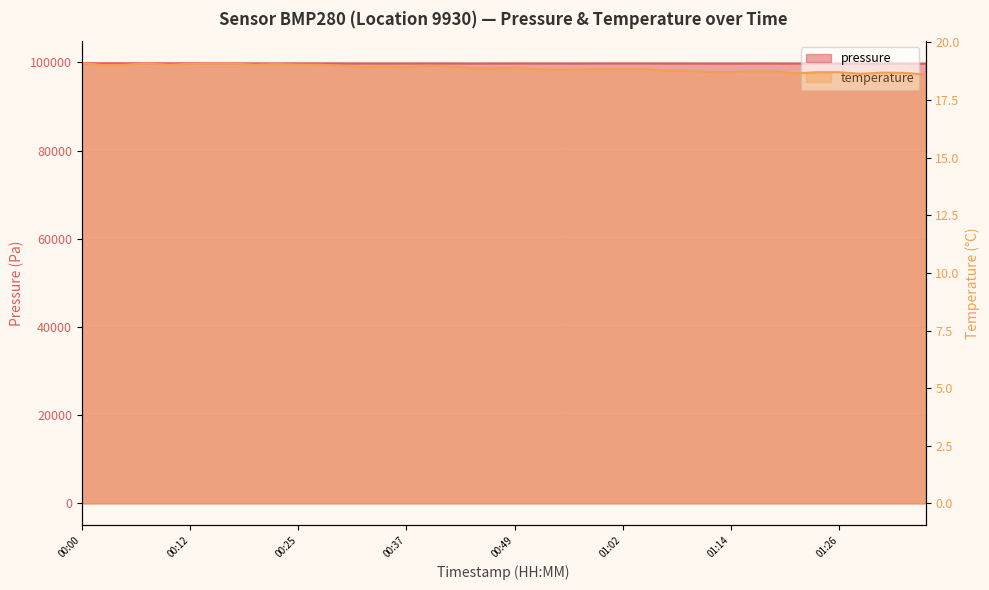

Rank the series by their average value, from lowest to highest.

temperature, pressure